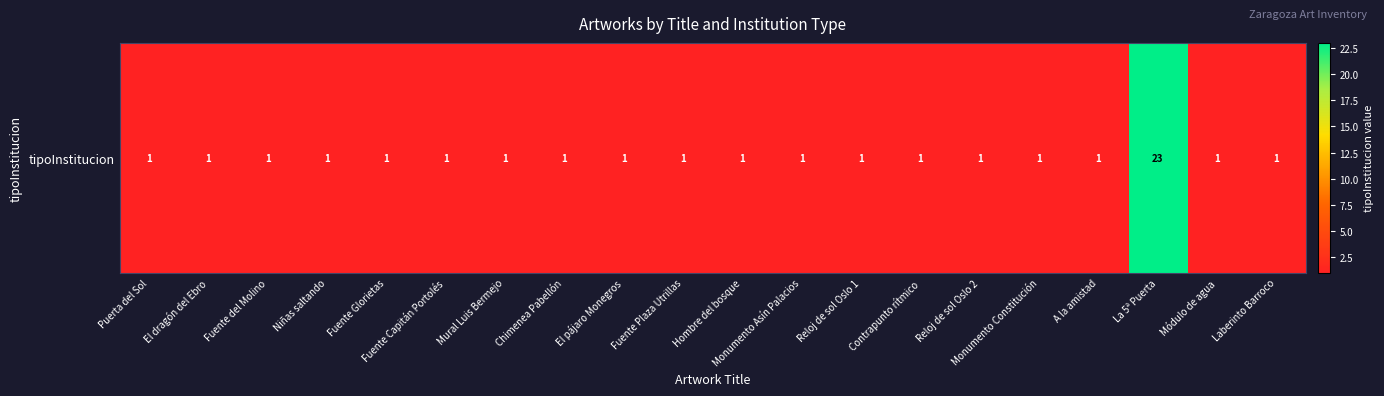

Reading left to right, transcribe all the data shown in this chart.

1	1	1	1	1	1	1	1	1	1	1	1	1	1	1	1	1	23	1	1